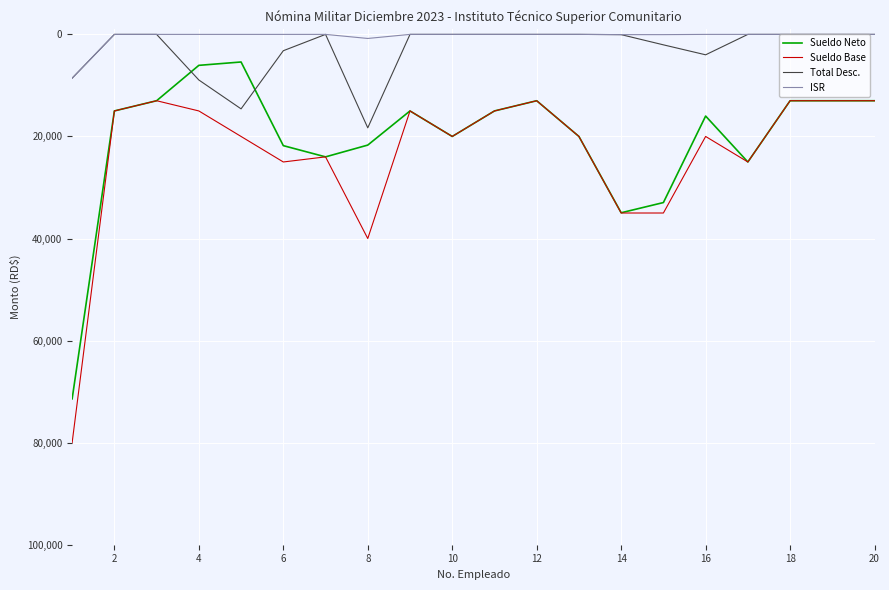

What is the lowest value of the Sueldo Base series?

13000.0